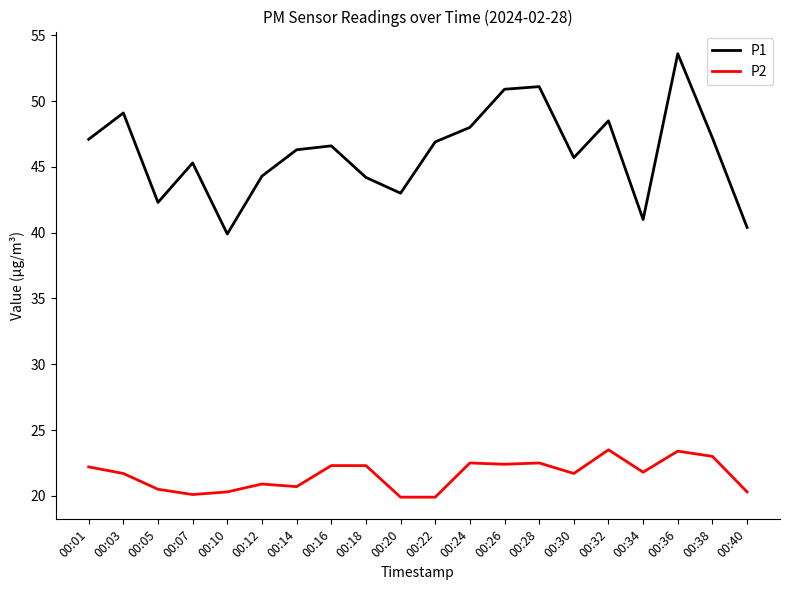

What is the difference between the highest and lowest values at 00:32?

25.0